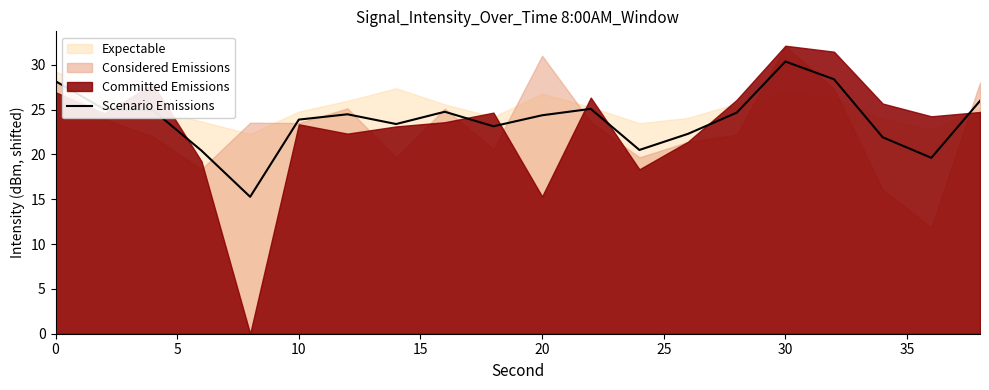

True or false: the data shows 23.4 at 35.

True